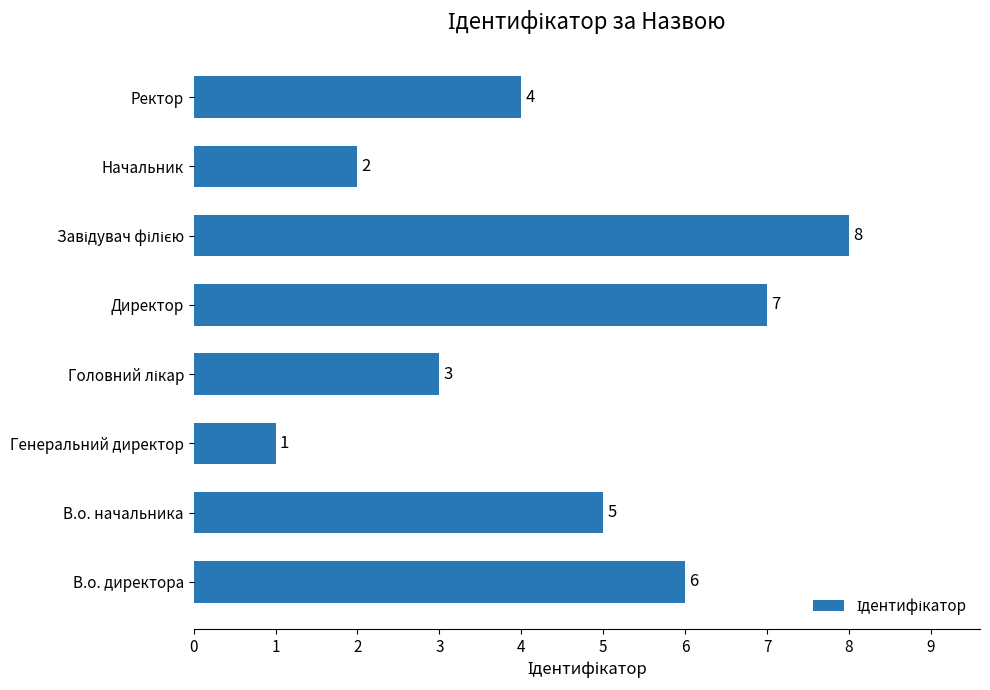

Are the bars grouped side by side (vs. stacked)?

No